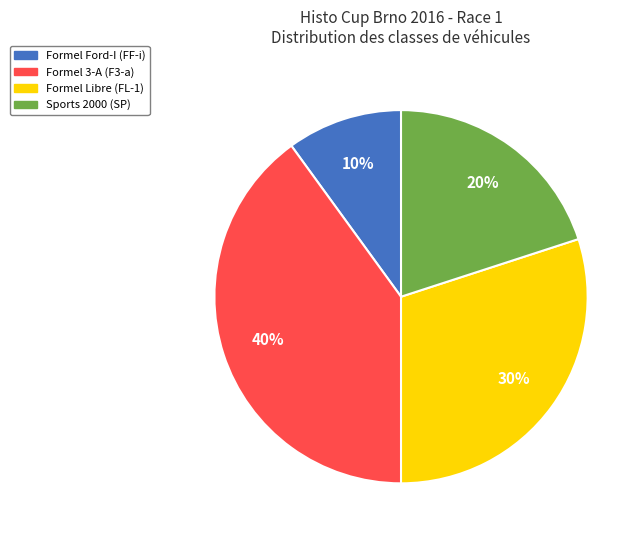

What percentage is the Sports 2000 (SP) slice, to the nearest percent?

20%